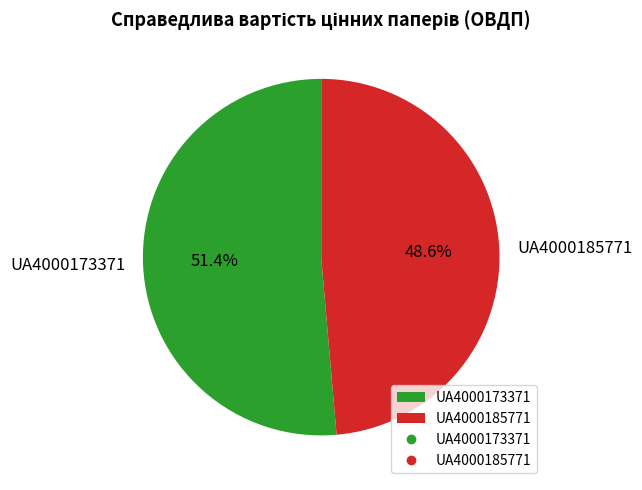

How many slices are in this pie chart?

2